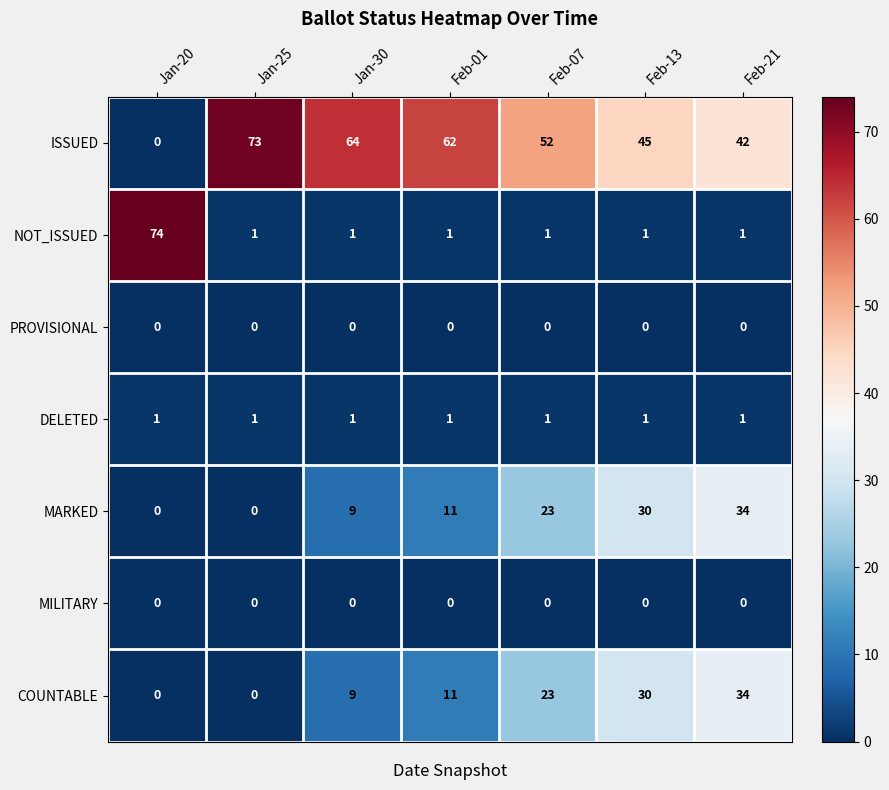

Which category has the highest value in the COUNTABLE series?

Feb-21